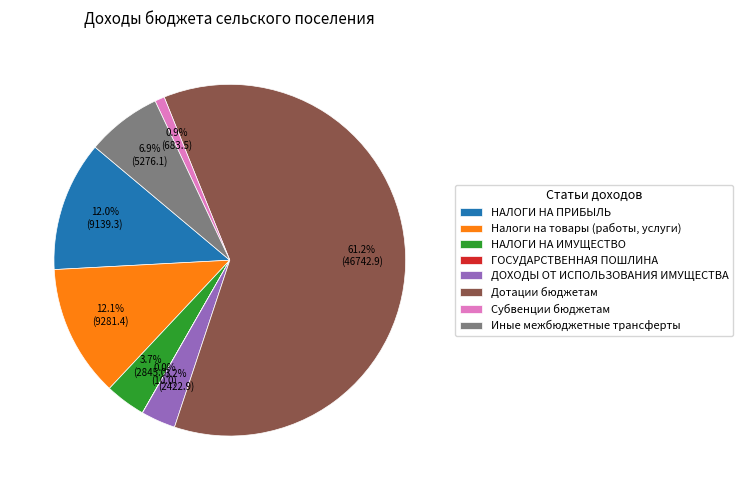

Combined, do ДОХОДЫ ОТ ИСПОЛЬЗОВАНИЯ ИМУЩЕСТВА and Иные межбюджетные трансферты account for over 50%?

No